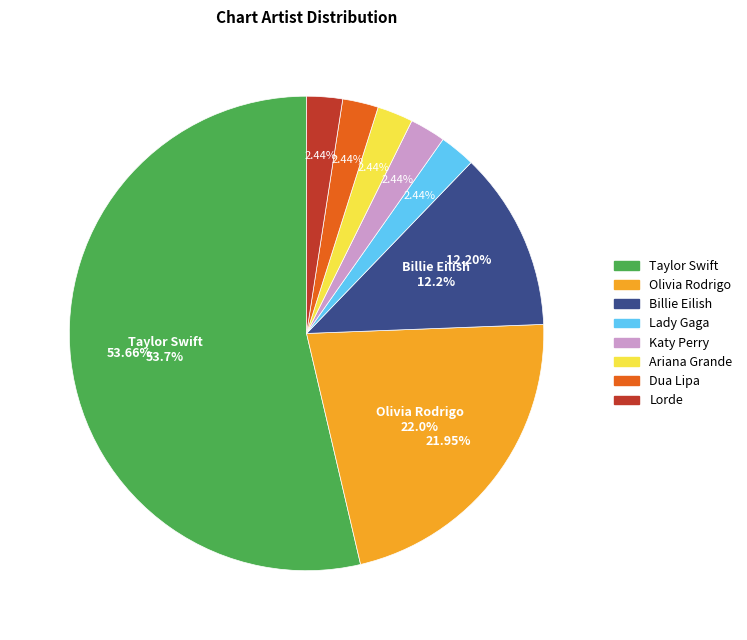

What is the majority slice?

Taylor Swift